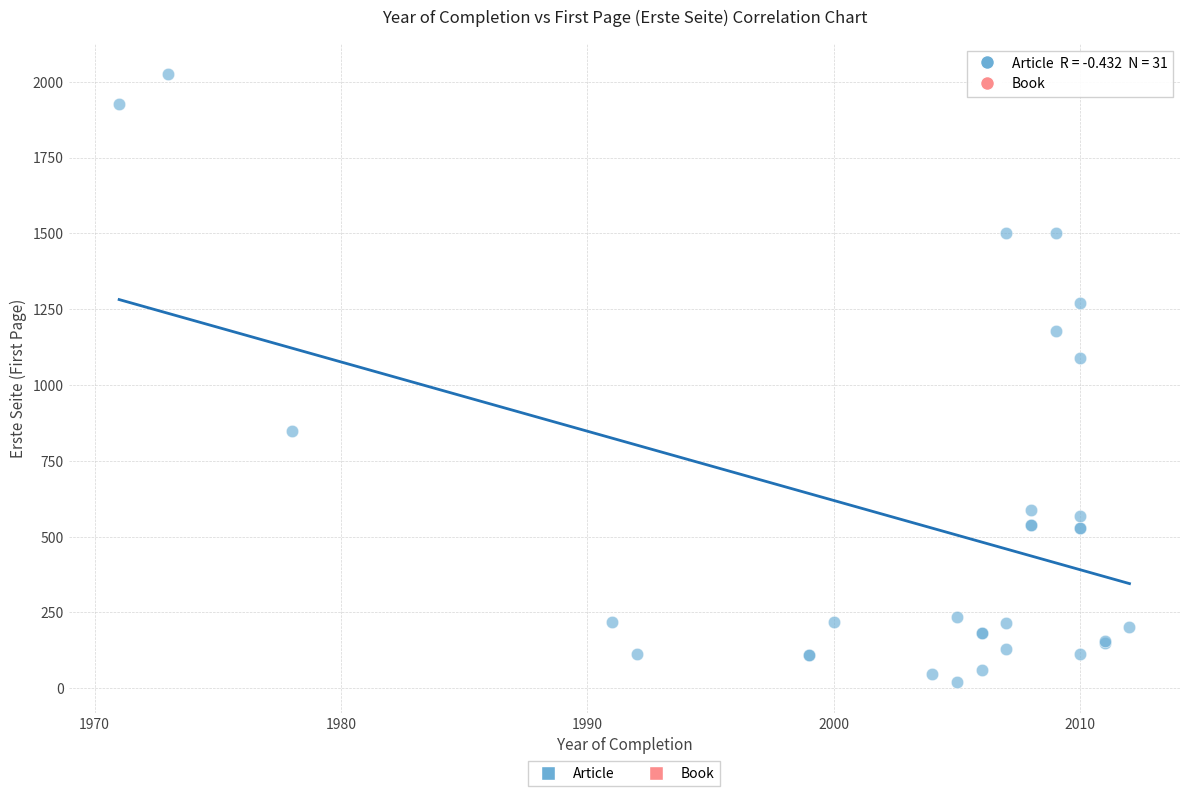

What Y value in the scatter plot is closest to 1022?

1089